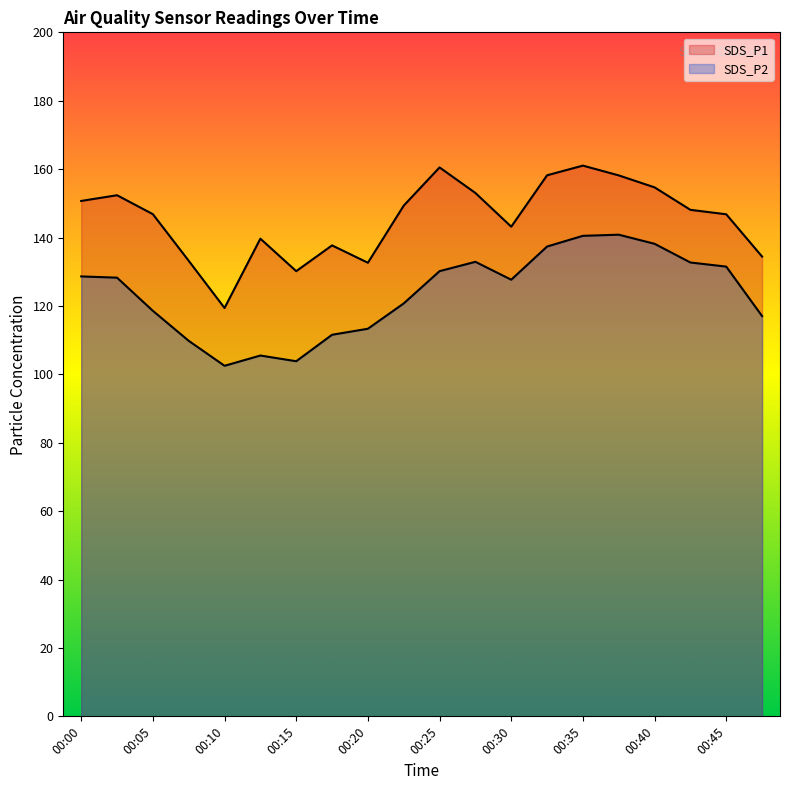

At which category does the chart reach its minimum across all series?

00:10